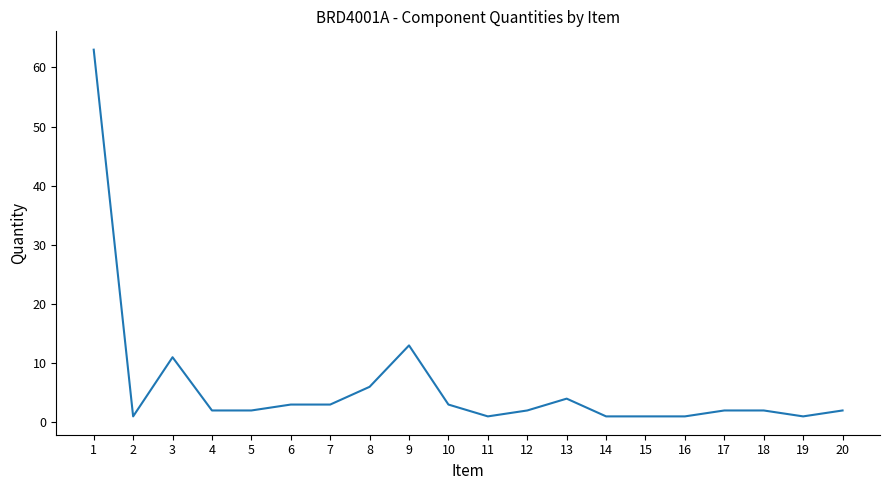

Which has a higher value, 9 or 8?

9